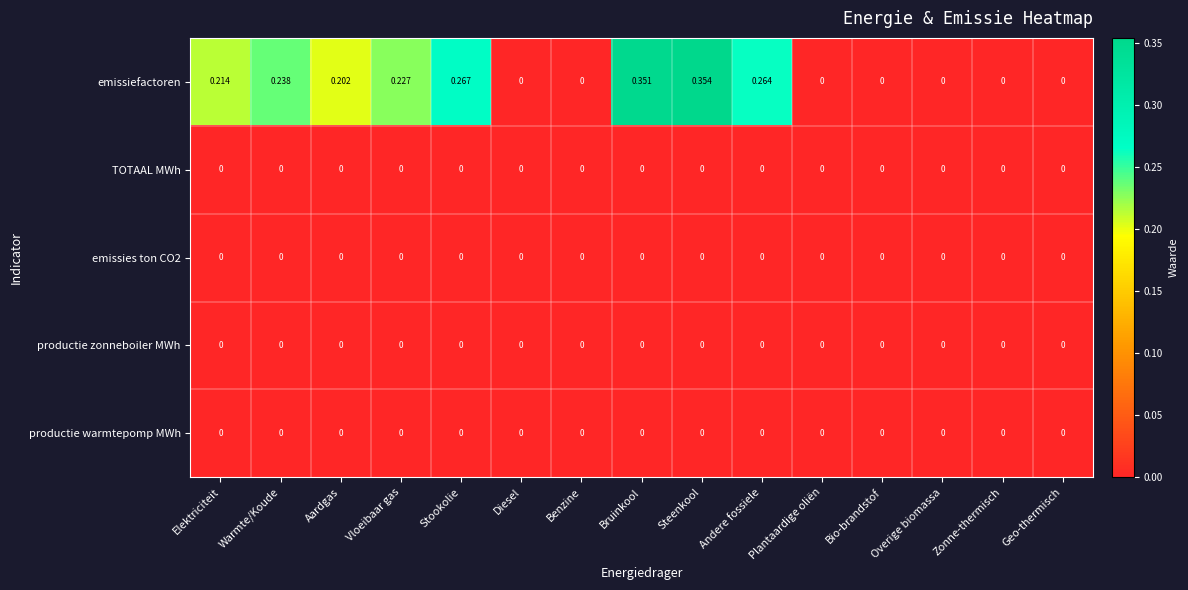

Which series has the largest total across all categories?

emissiefactoren